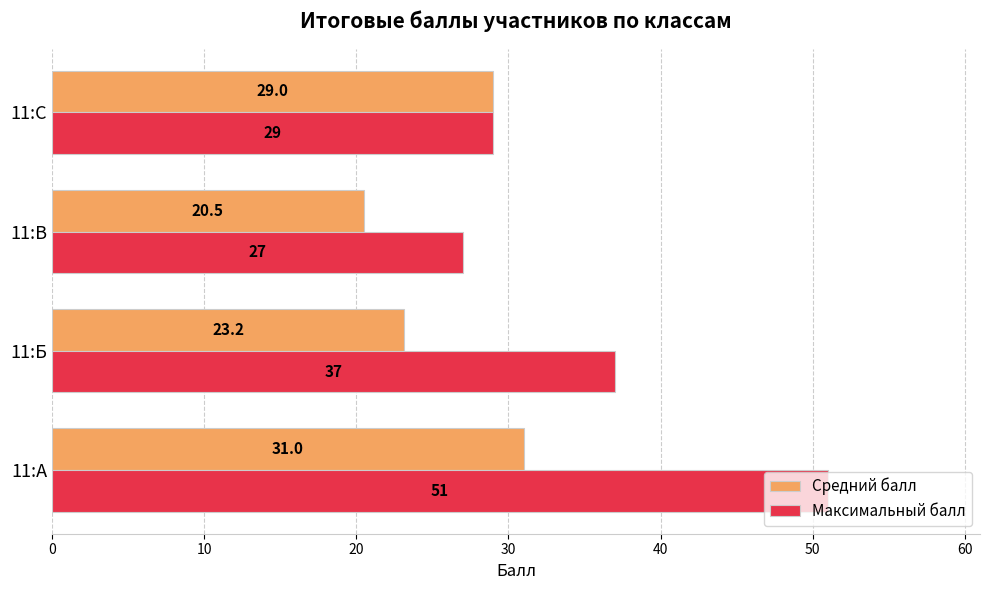

What is the difference between the second highest and minimum values in the Средний балл series?

8.5